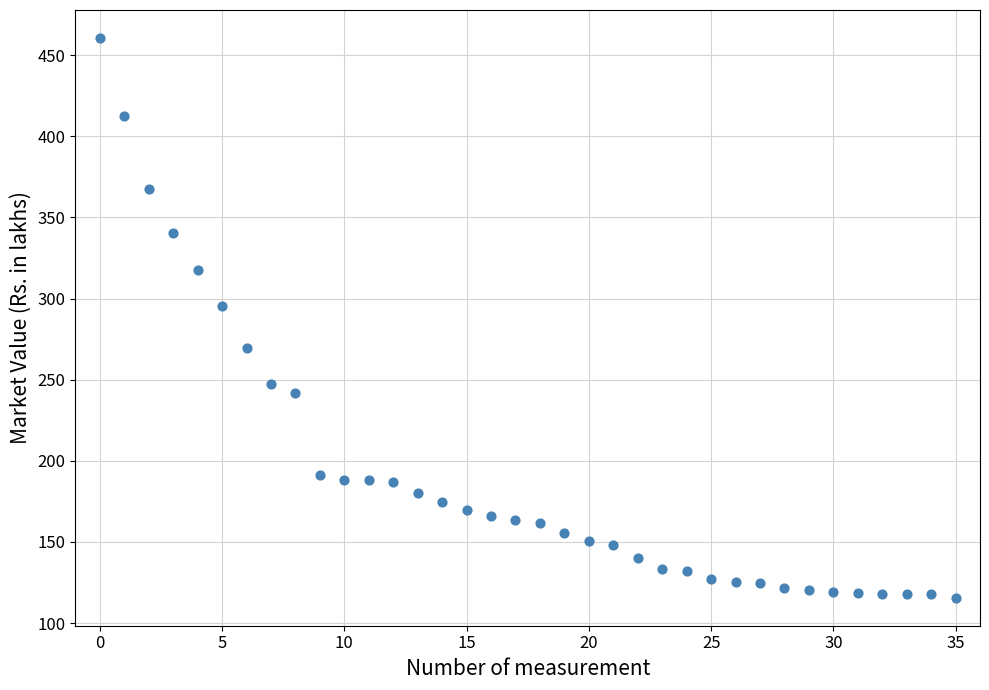

What Y value in the scatter plot is closest to 288?

295.2